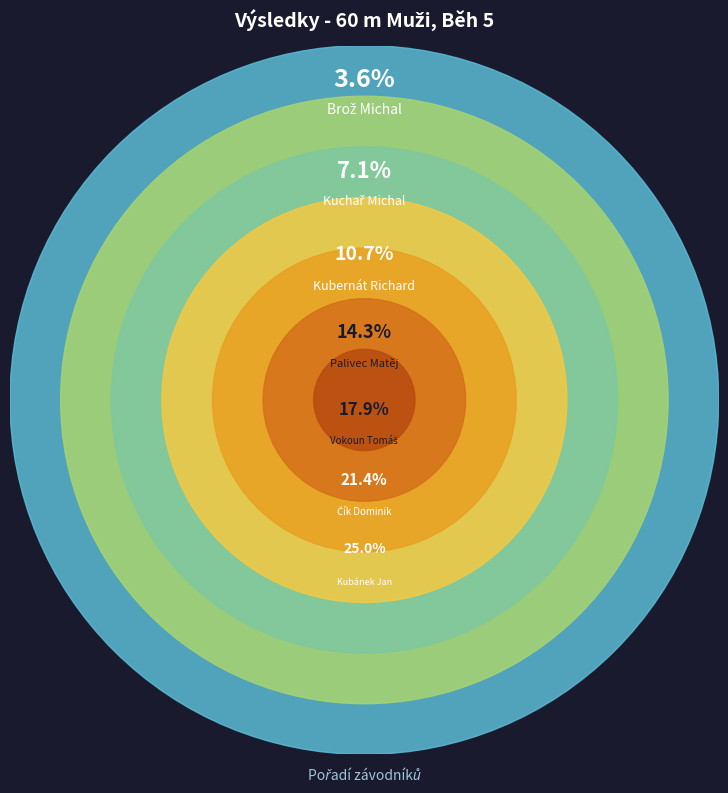

To the nearest percent, what is the average slice percentage?

14%